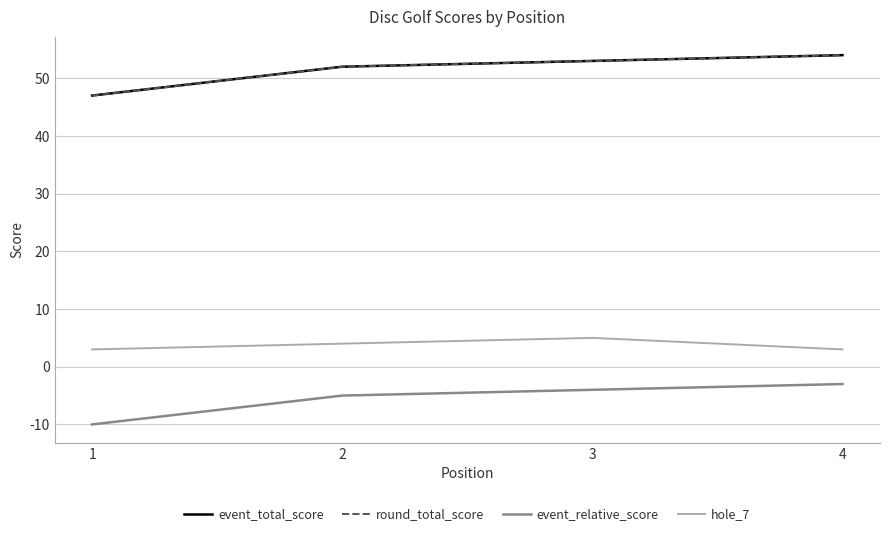

What is the total value across all series at 1?

87